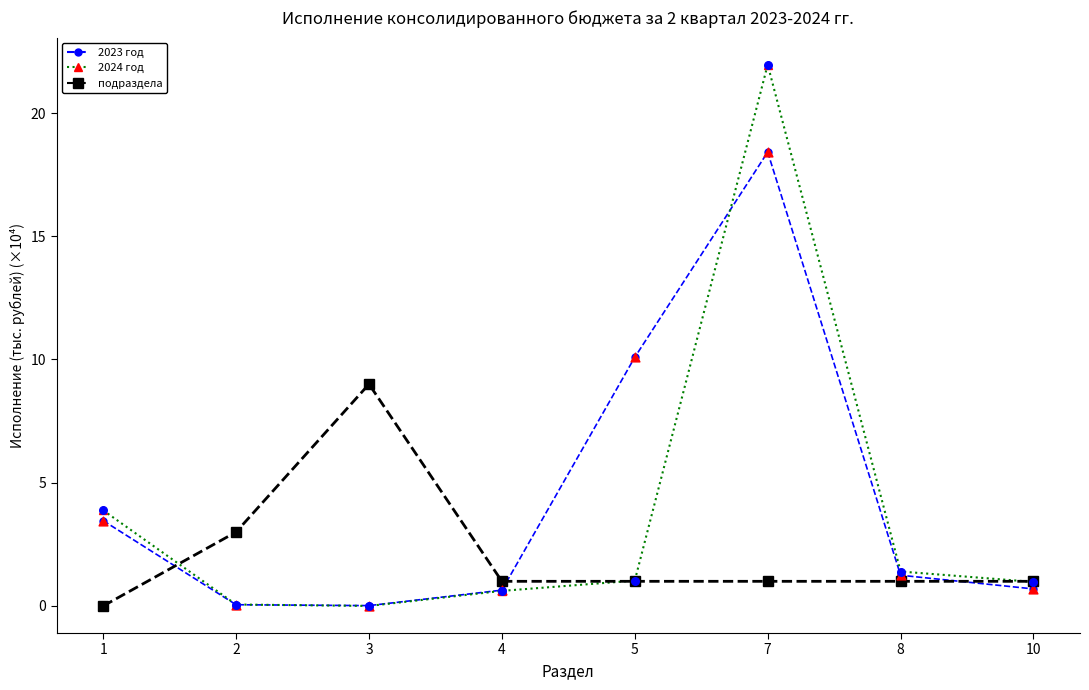

At how many categories does at least one series exceed 17?

1